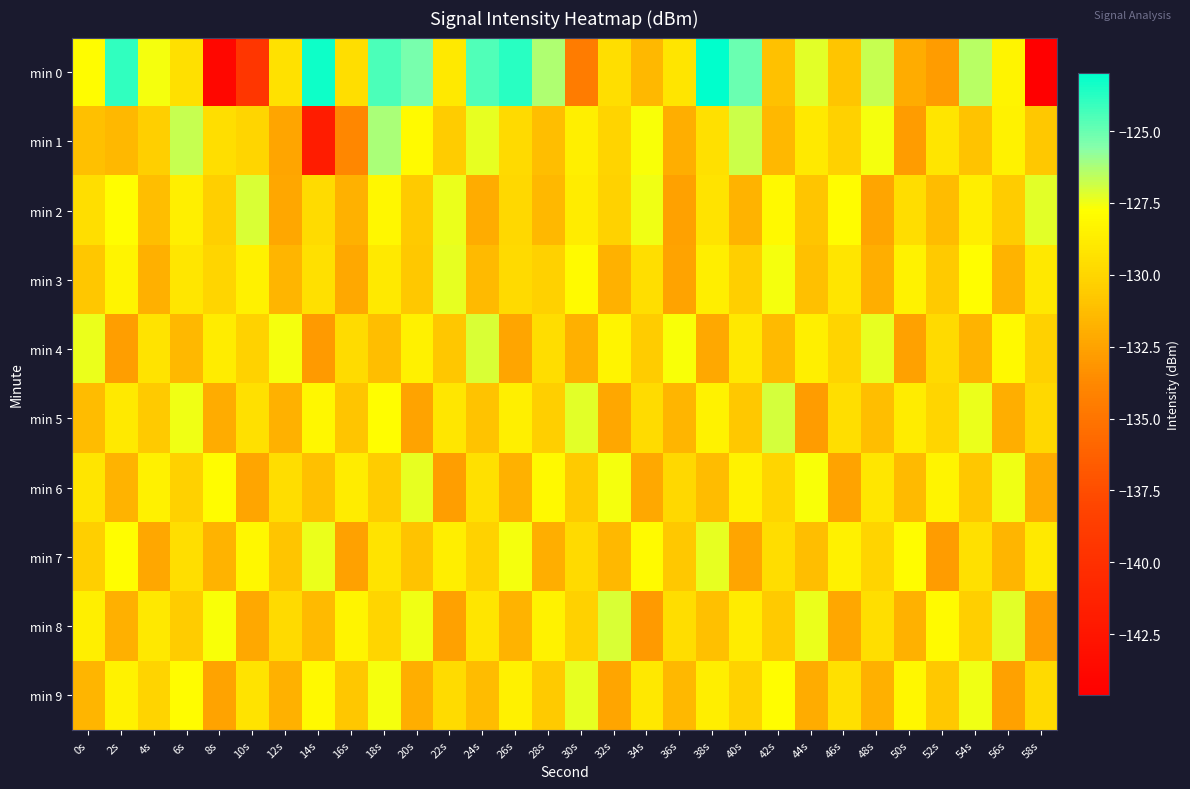

How many distinct data groups are displayed?

10